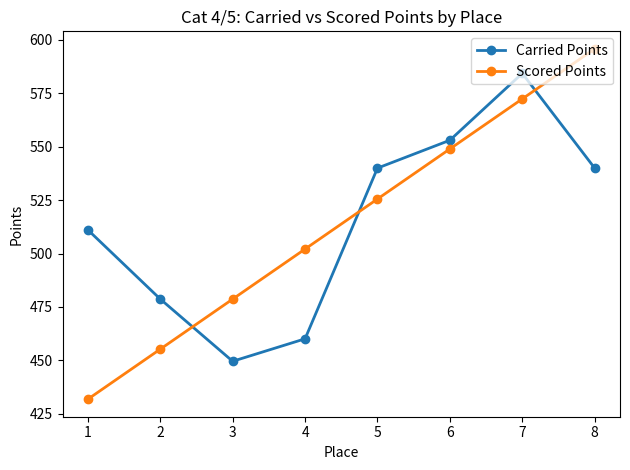

How many data points in Carried Points are less than 540?

4